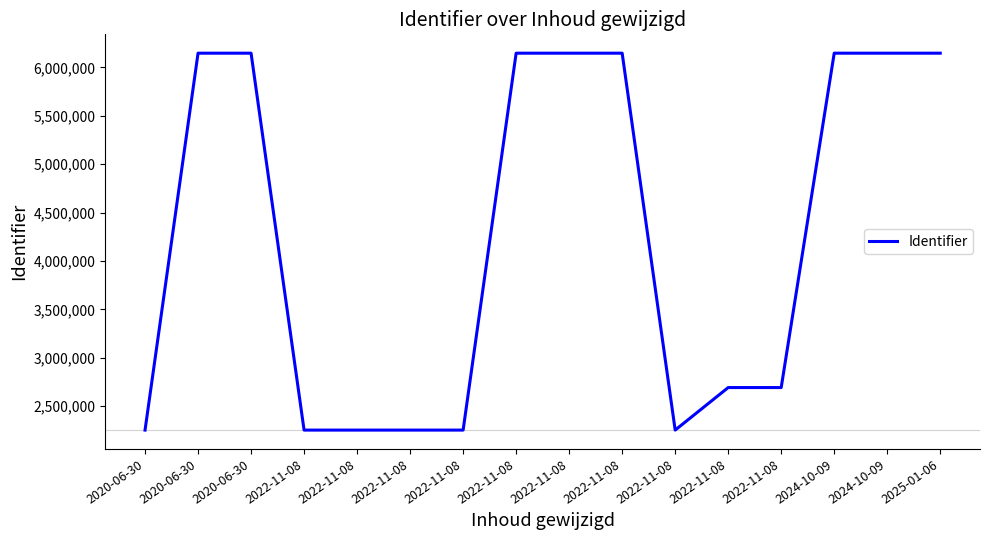

At which category does the data reach its first local peak?

2020-06-30